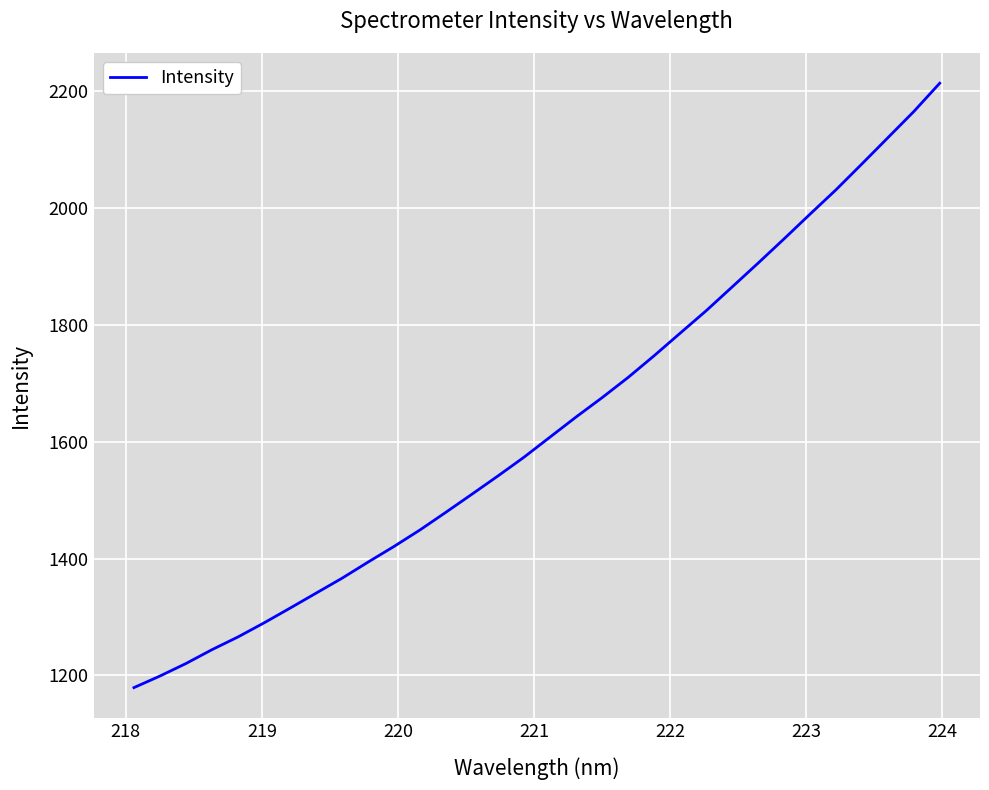

What is the smallest value displayed?

1179.0